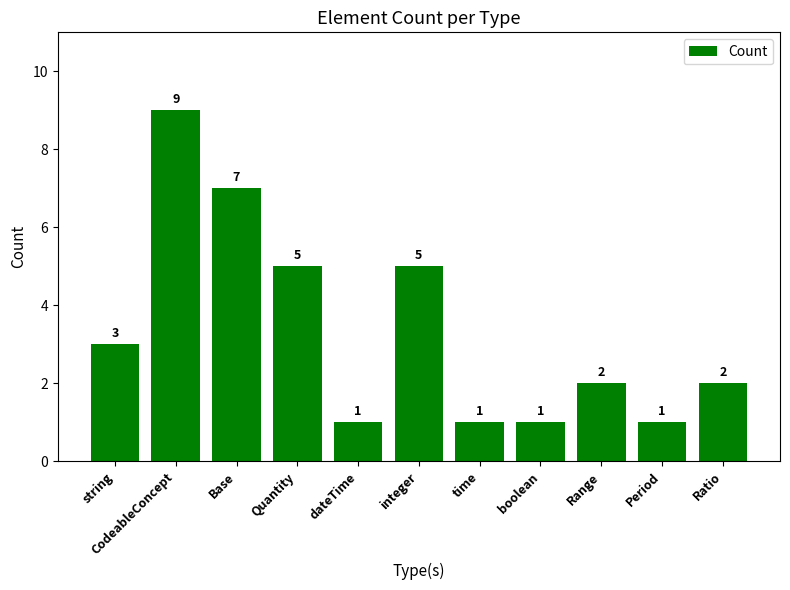

What is the label of the 7th bar from the left?

time